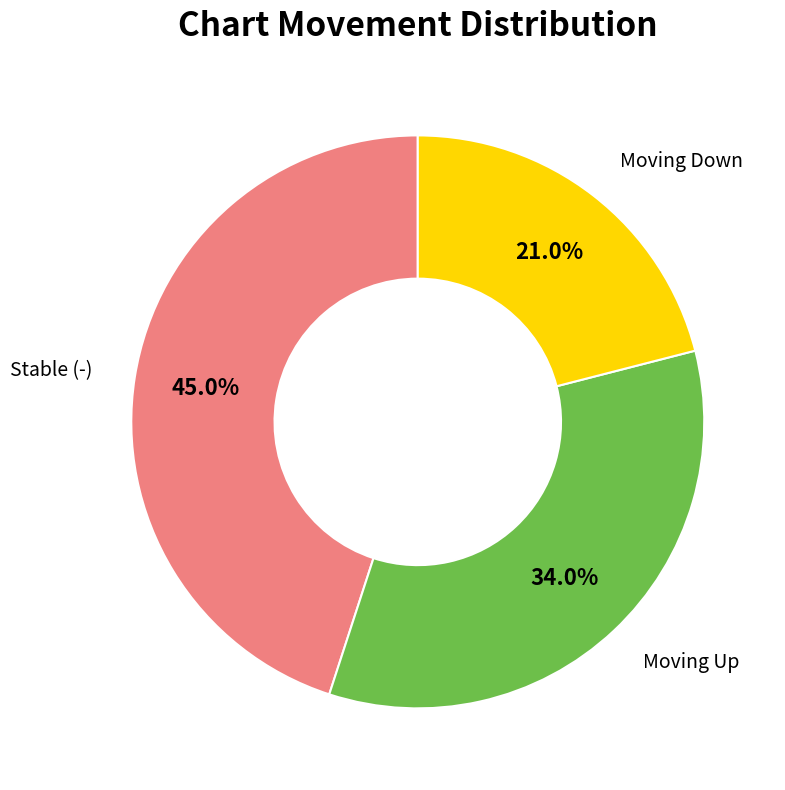

What is the total percentage of Moving Up and Moving Down?

55.0%